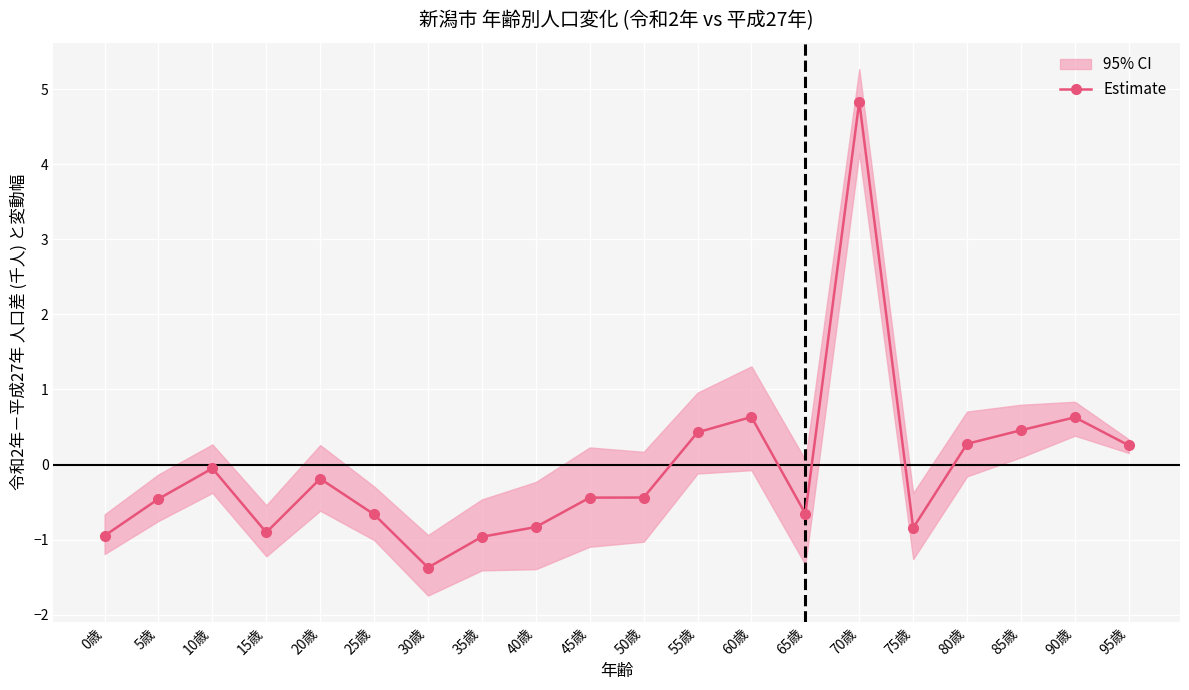

Reading left to right, what are all the values shown in this chart?

0歳=-0.9	5歳=-0.5	10歳=-0.1	15歳=-0.9	20歳=-0.2	25歳=-0.7	30歳=-1.4	35歳=-1.0	40歳=-0.8	45歳=-0.4	50歳=-0.4	55歳=0.4	60歳=0.6	65歳=-0.7	70歳=4.8	75歳=-0.8	80歳=0.3	85歳=0.5	90歳=0.6	95歳=0.3